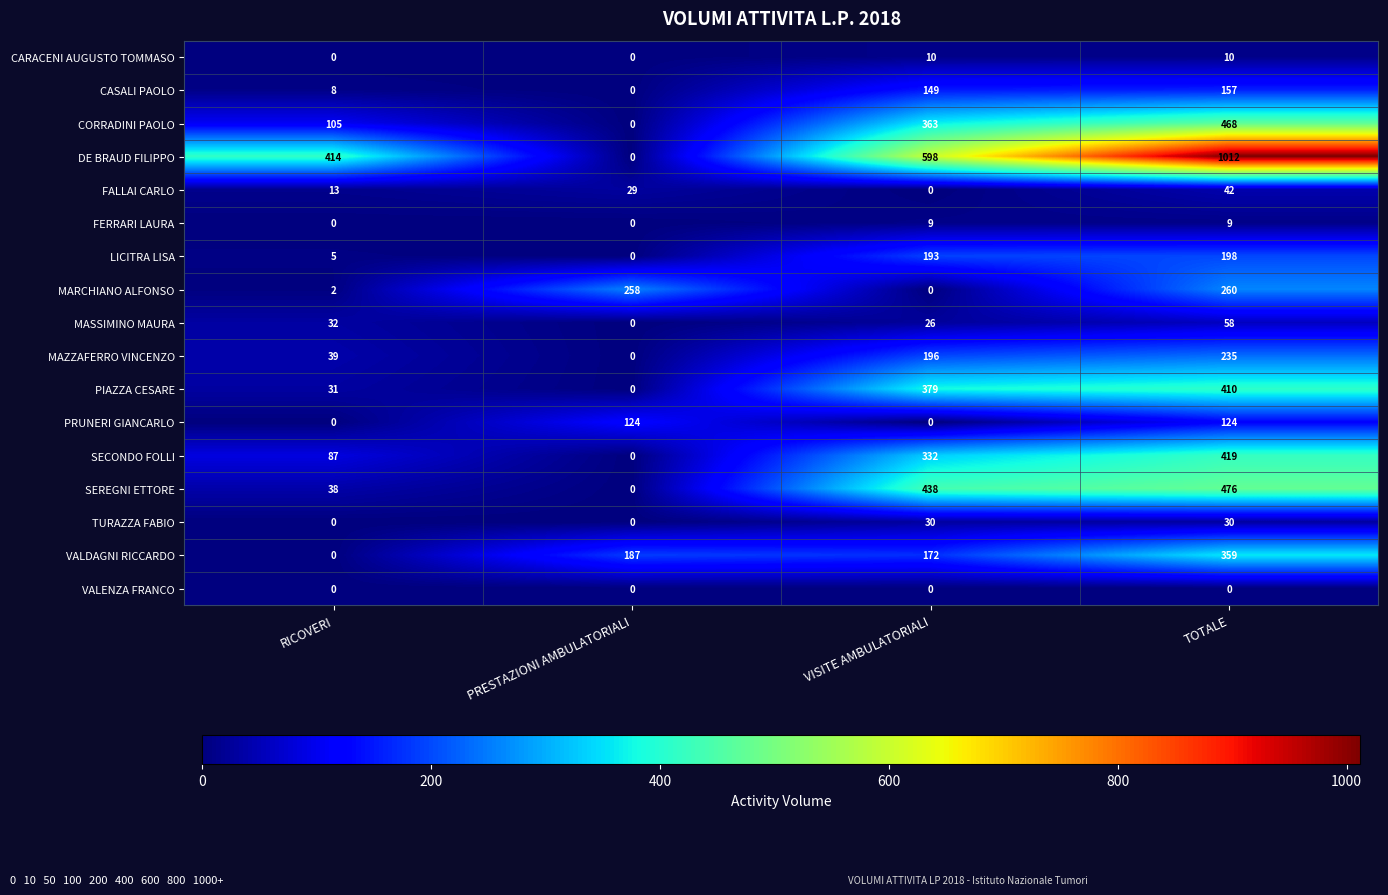

What is the difference between the maximum and minimum values in the DE BRAUD FILIPPO series?

1012